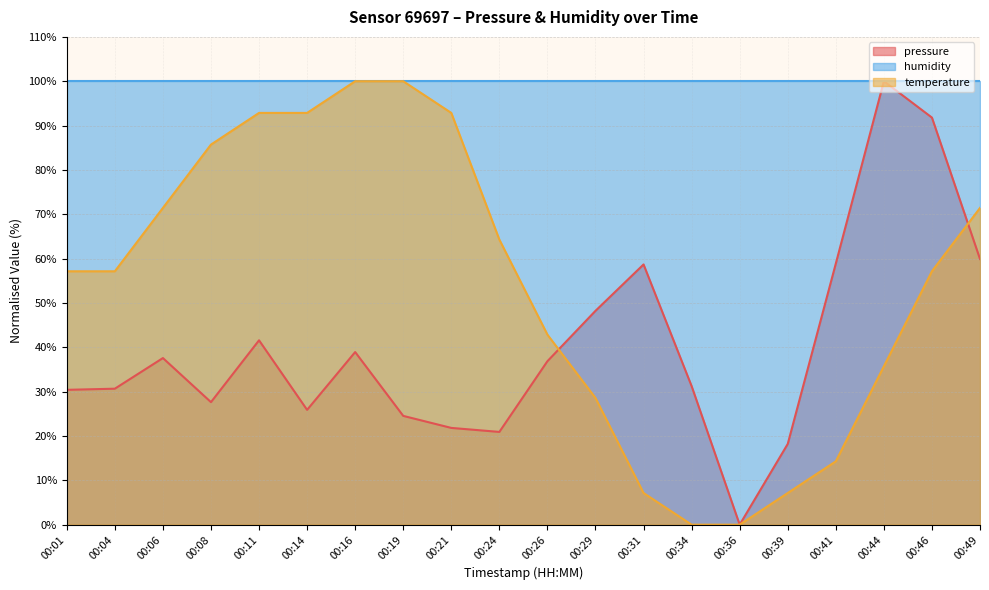

True or false: pressure has a value of 67.7 at 00:29.

False